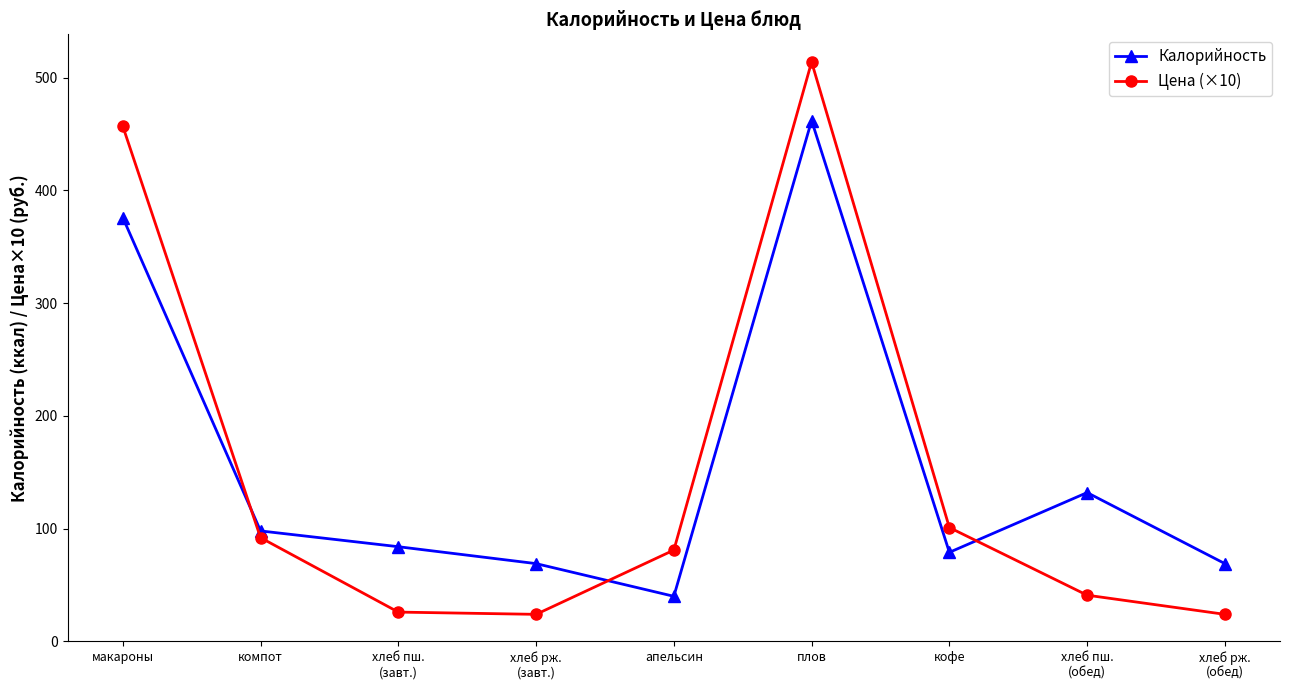

How many distinct data groups are displayed?

2